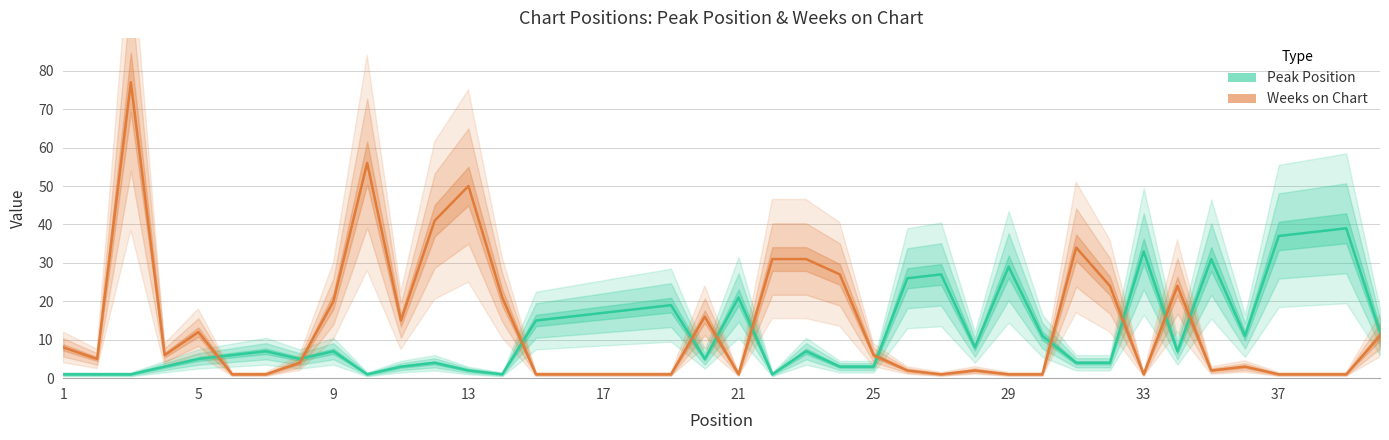

Reading left to right, list all the values displayed in this chart.

Peak Position: 1	1	1	3	5	6	7	5	7	1	3	4	2	1	15	16	17	18	19	5	21	1	7	3	3	26	27	8	29	11	4	4	33	7	31	11	37	38	39	12
Weeks on Chart: 8	5	77	6	12	1	1	4	20	56	15	41	50	21	1	1	1	1	1	16	1	31	31	27	6	2	1	2	1	1	34	24	1	24	2	3	1	1	1	11